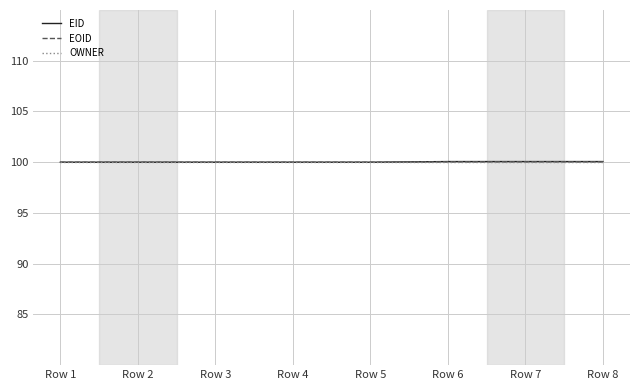

List the series in order of their overall mean, highest first.

EID, EOID, OWNER